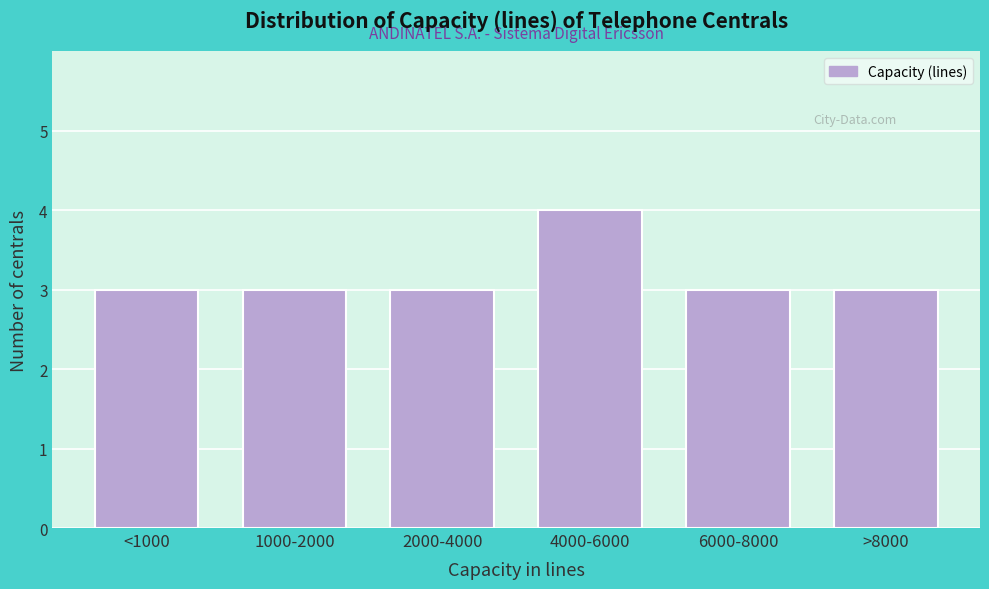

Reading left to right, list all the values displayed in this chart.

3	3	3	4	3	3